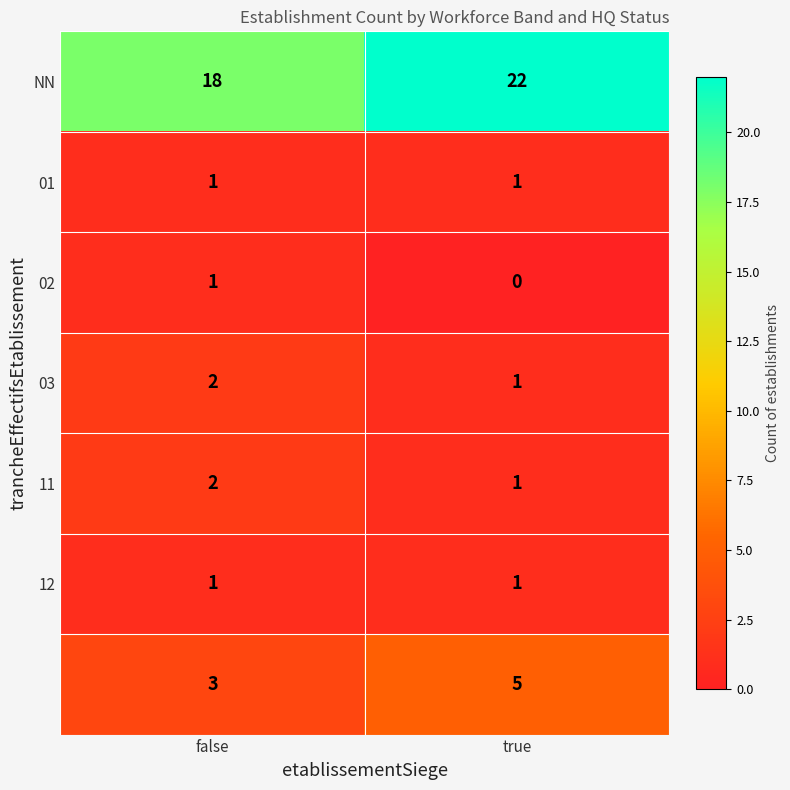

What is the difference between the highest and lowest values at false?

17